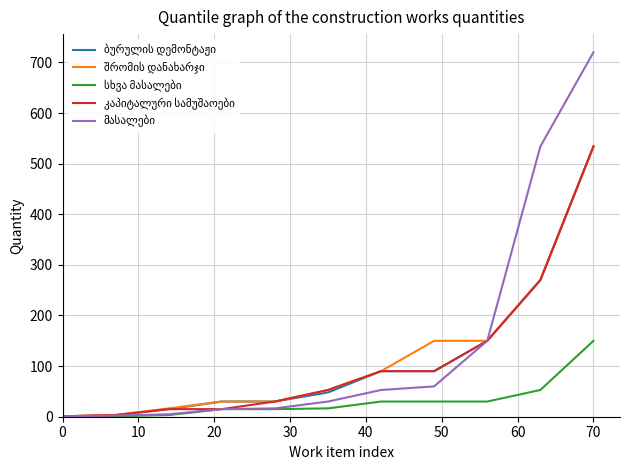

What is the maximum value for კაპიტალური სამუშაოები?

534.0